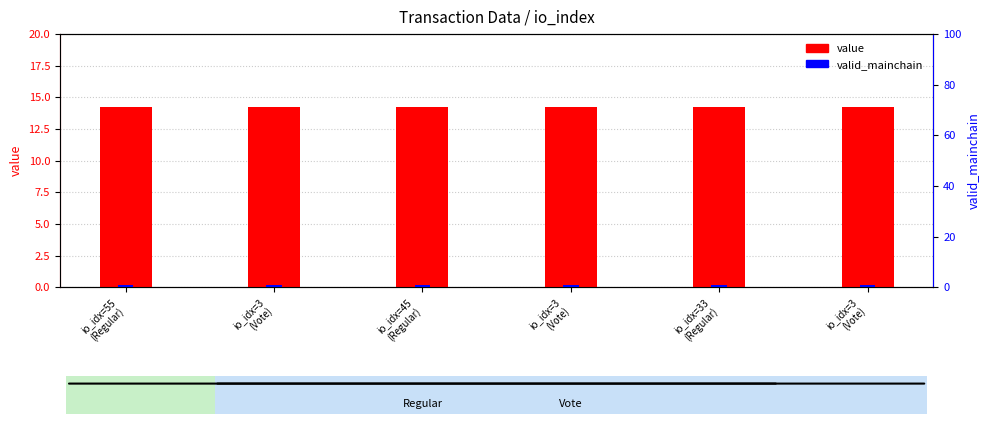

Is it true that valid_mainchain equals 1.0 at io_idx=3
(Vote)?

True